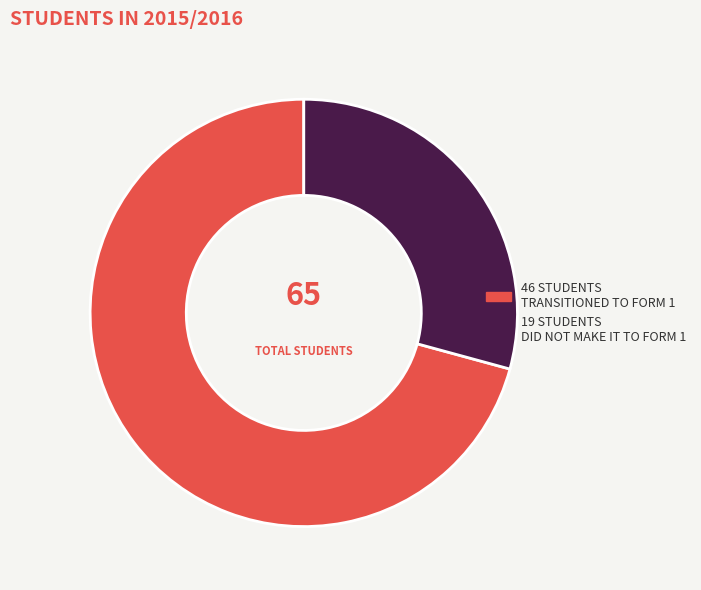

Is there any slice that represents more than half of the pie?

Yes